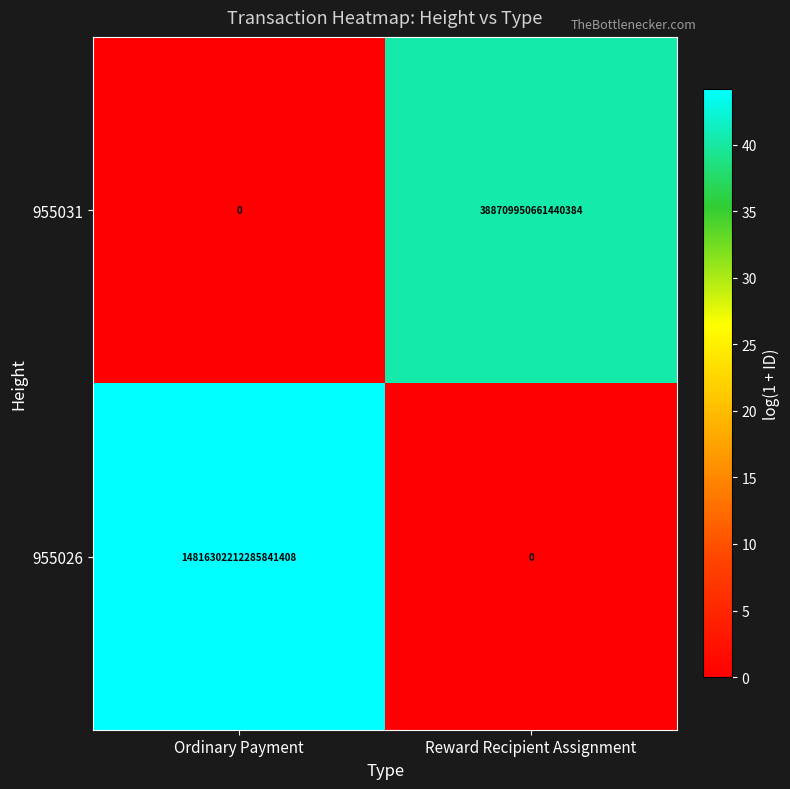

At Reward Recipient Assignment, list the series in order from largest to smallest.

955031, 955026